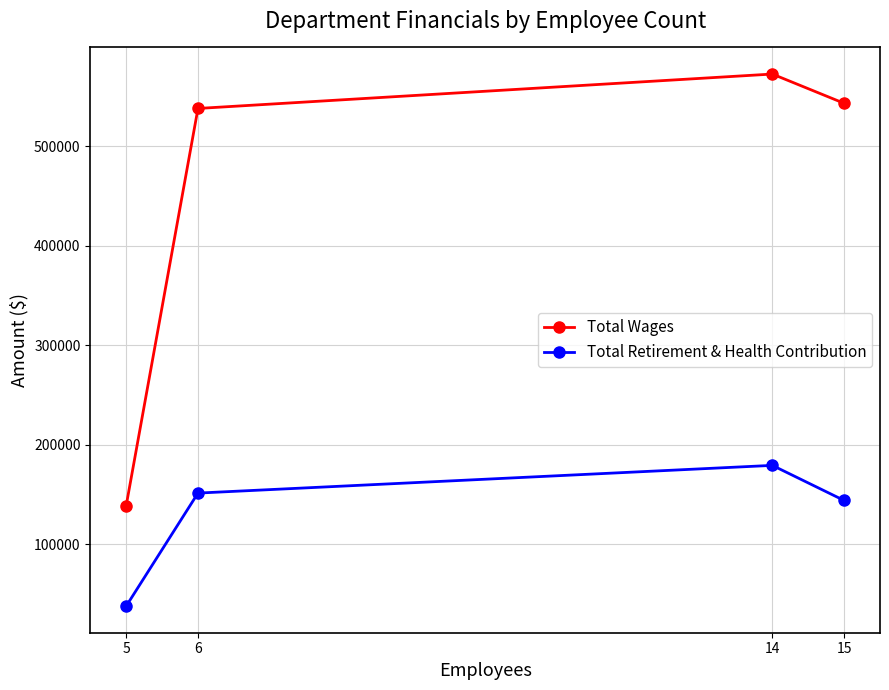

Reading left to right, what are all the values shown in this chart?

Total Wages: 138628	537904	572497	543089
Total Retirement & Health Contribution: 37604	151238	179097	143819